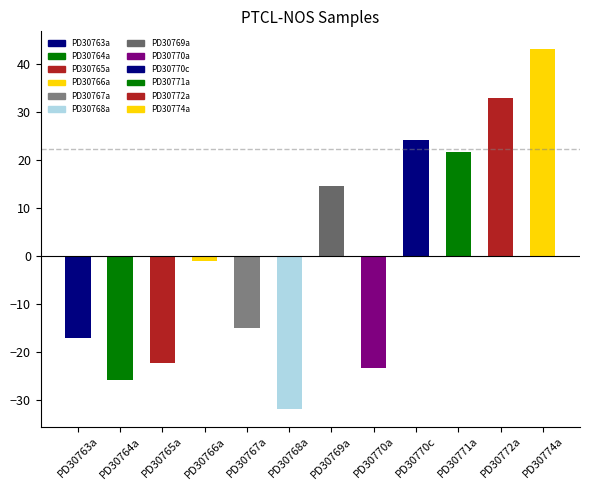

At which label does the data first exceed -1?

PD30769a